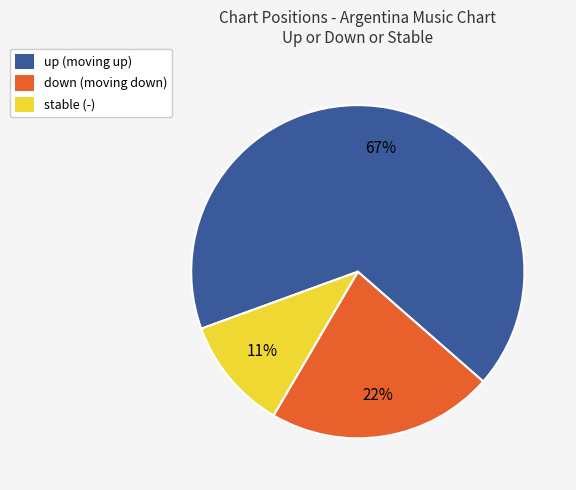

Is it true that up (moving up) is 76% of the pie?

False